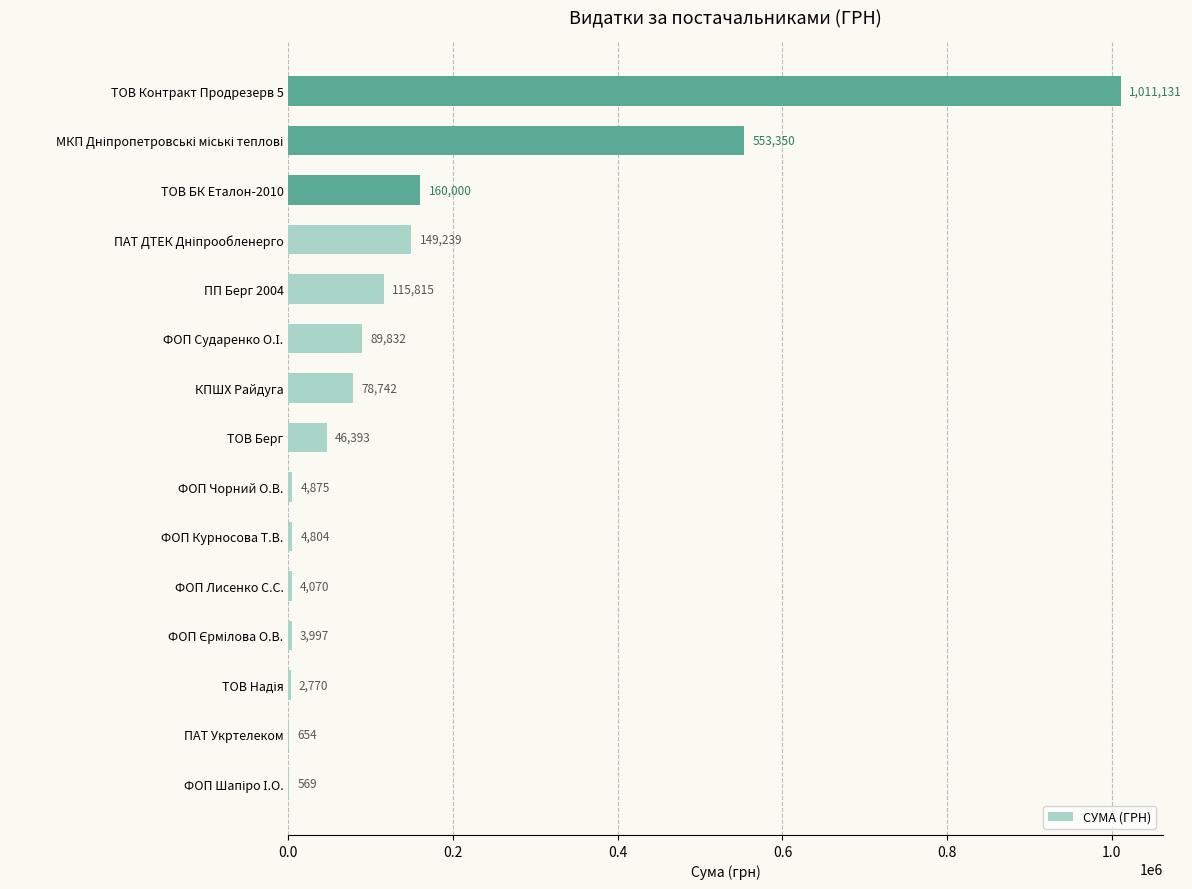

What is the maximum value shown in the chart?

1011130.6